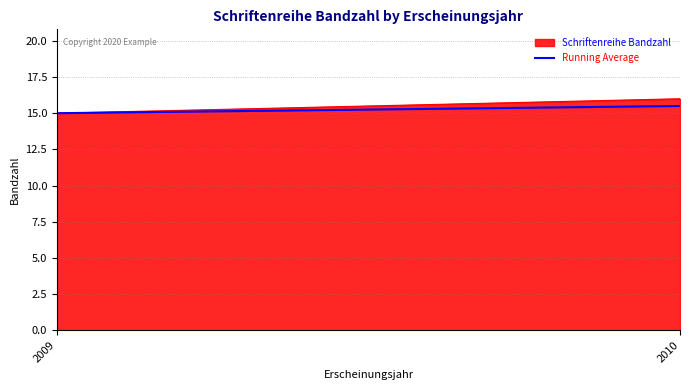

The value at 2009 is 15.0. True or false?

True